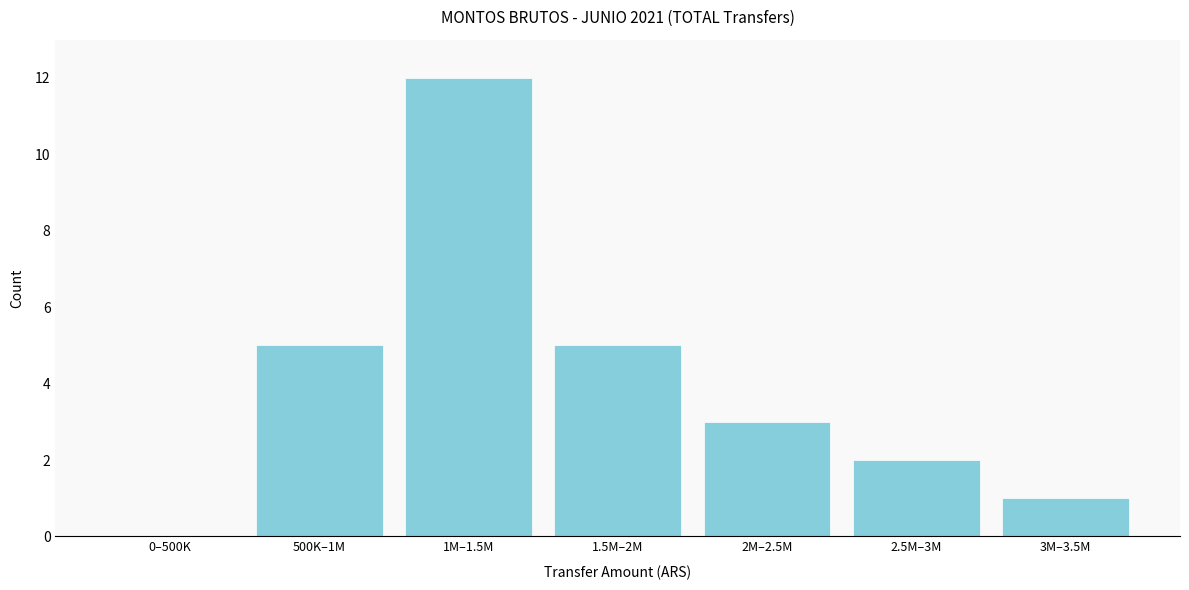

Reading left to right, what are all the values shown in this chart?

0–500K=0	500K–1M=5	1M–1.5M=12	1.5M–2M=5	2M–2.5M=3	2.5M–3M=2	3M–3.5M=1